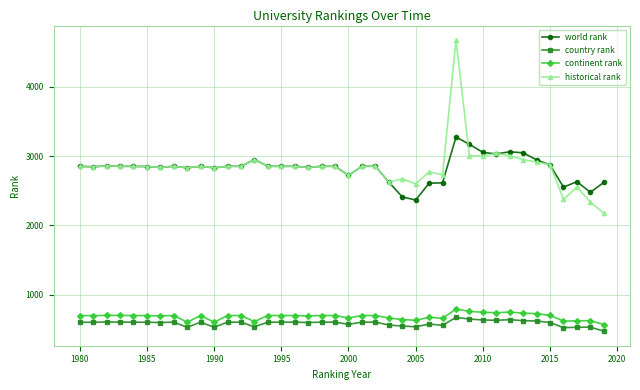

True or false: world rank and continent rank intersect in this chart.

False